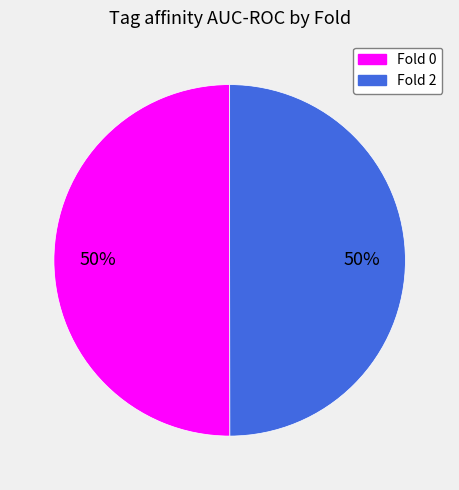

How many slices are in this pie chart?

2